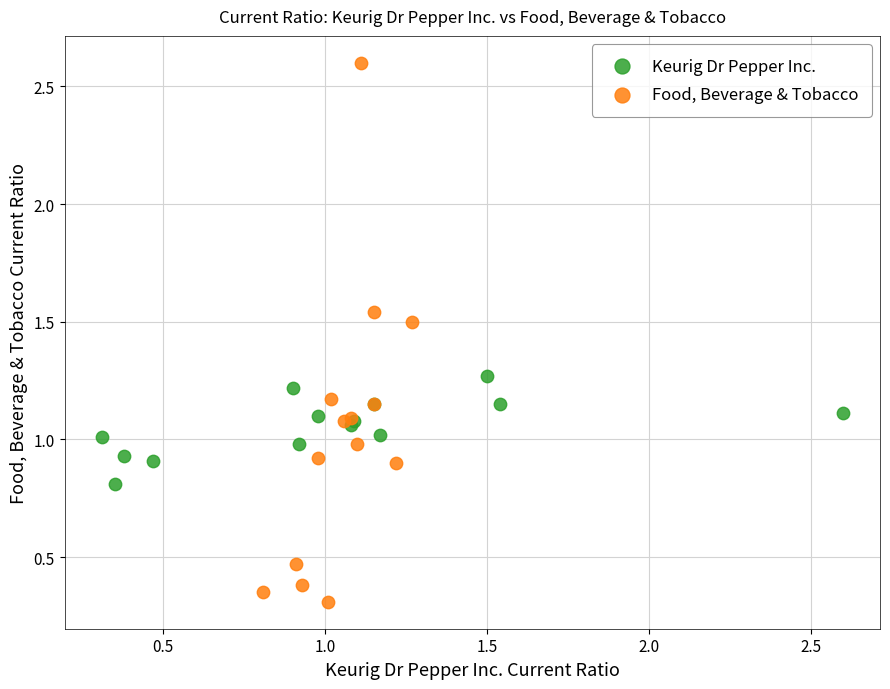

Which series contains the highest Y value?

Food, Beverage & Tobacco